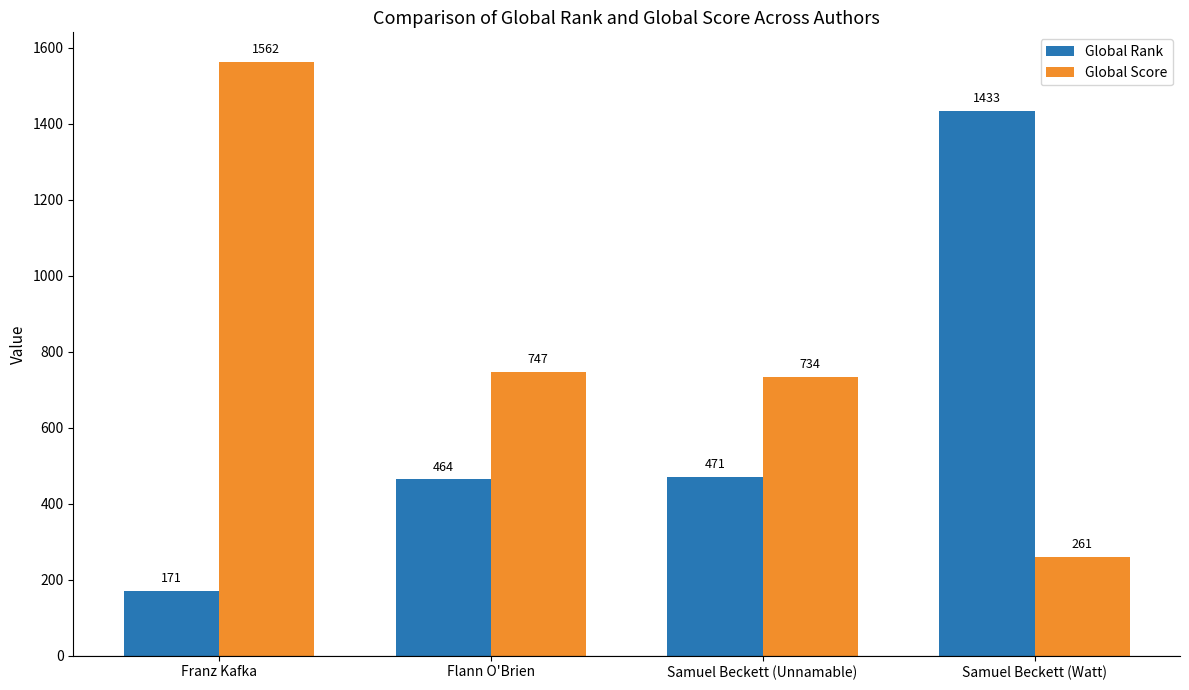

Is it true that Global Score equals 640 at Franz Kafka?

False